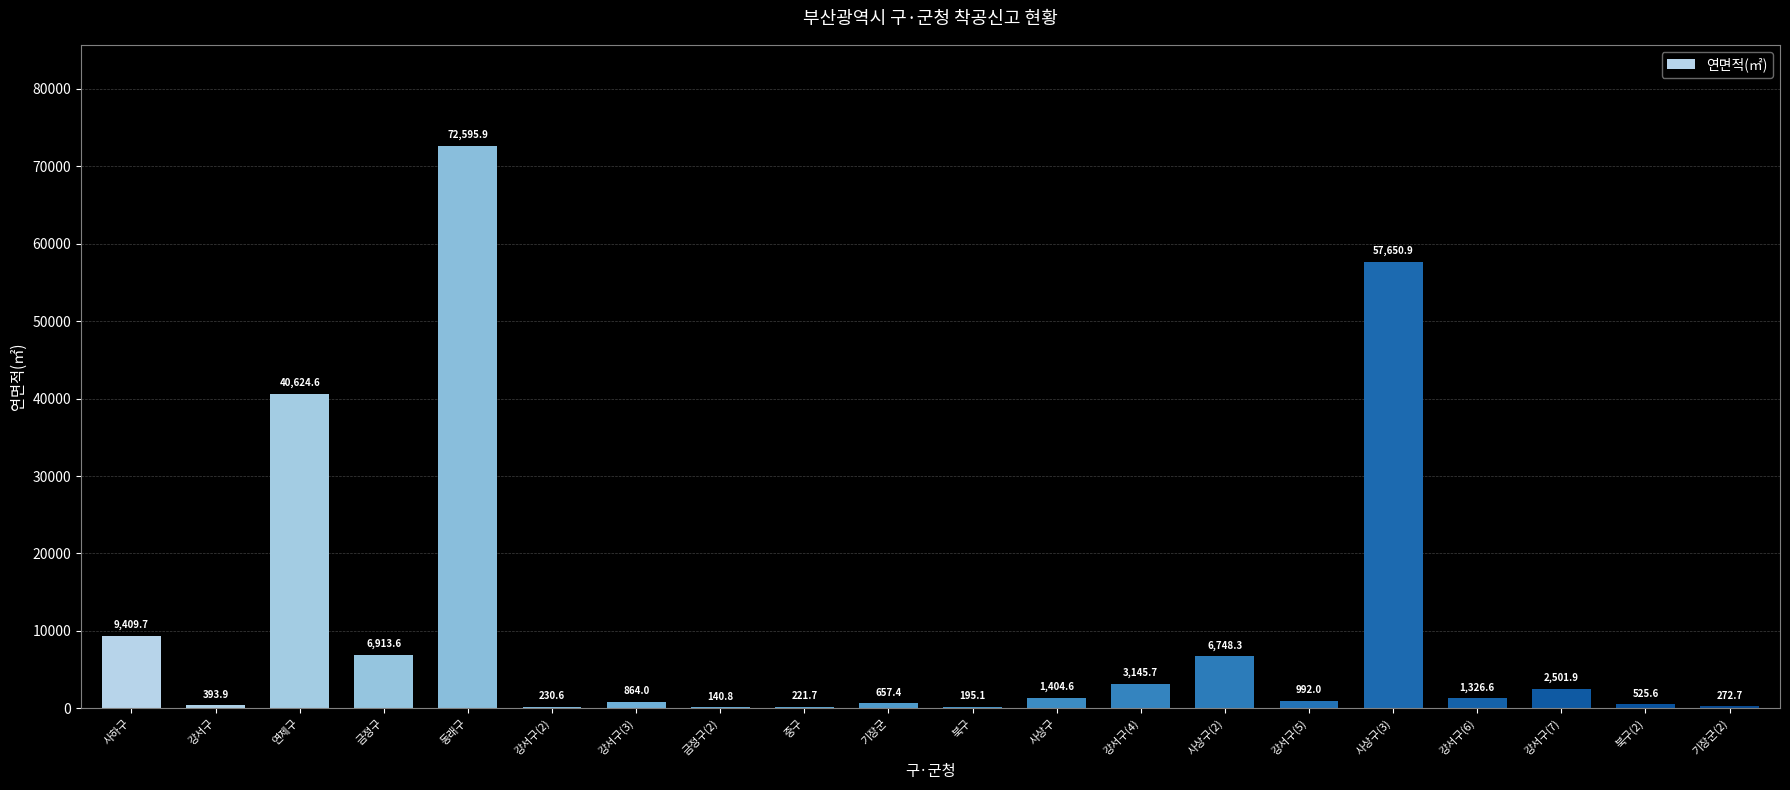

Approximately how many times larger is the value at 북구(2) compared to 중구?

2.4